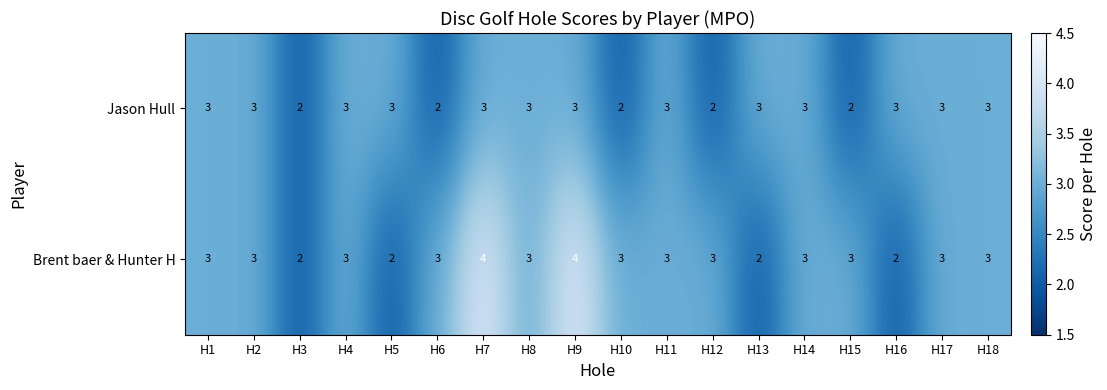

What value does the Jason Hull series have at H13?

3